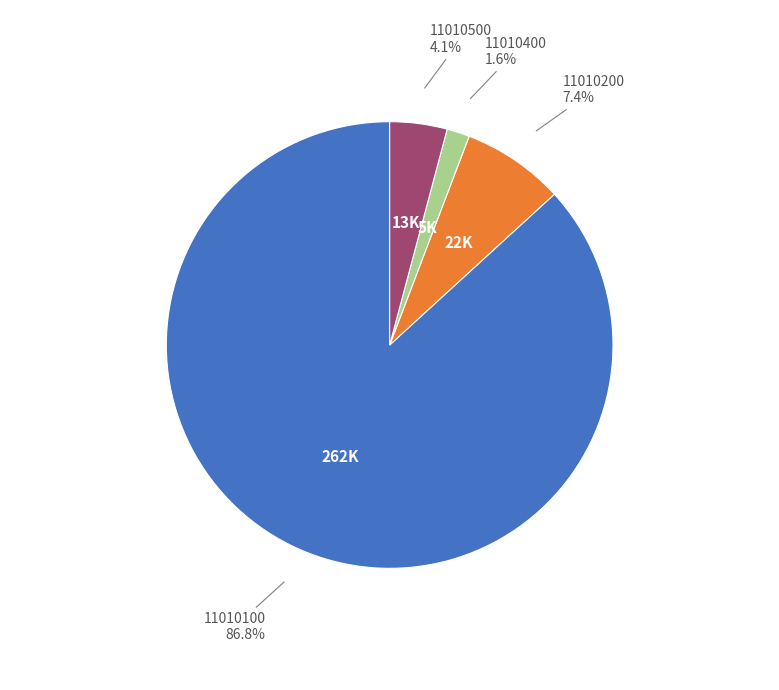

Which slice is the largest?

11010100